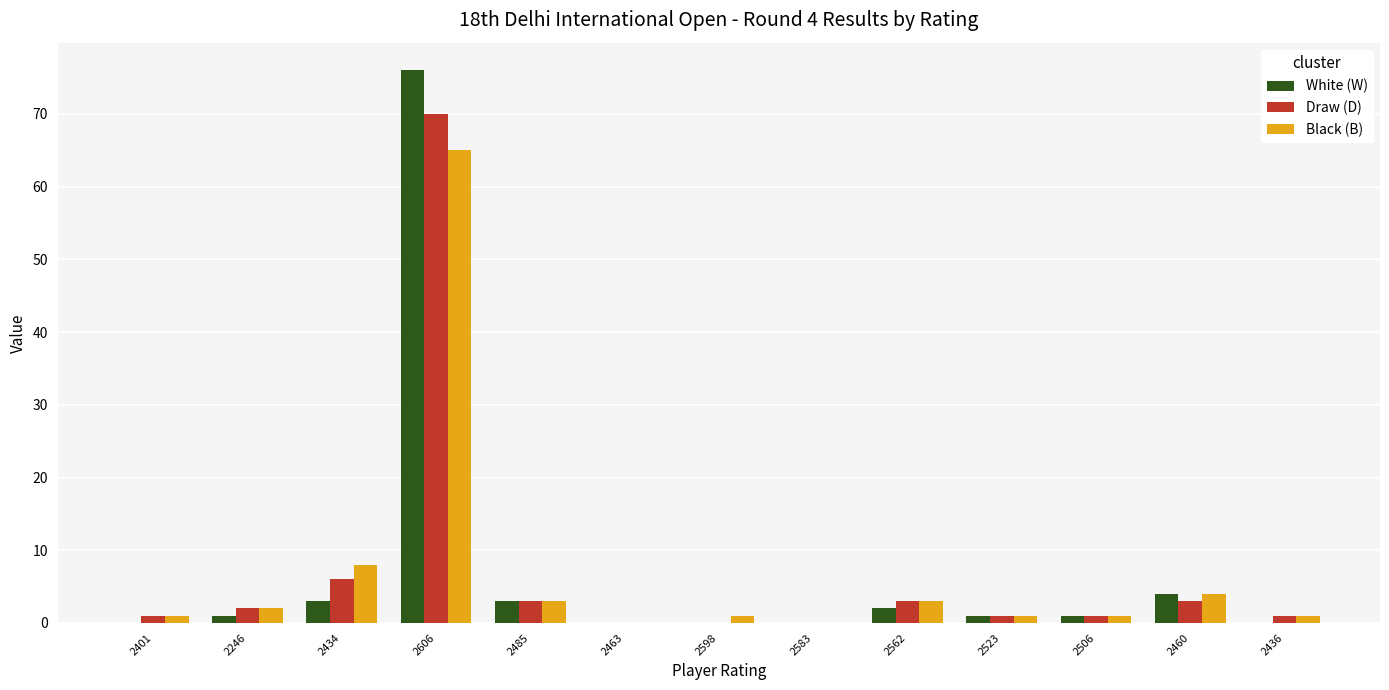

How many groups of bars are there?

13